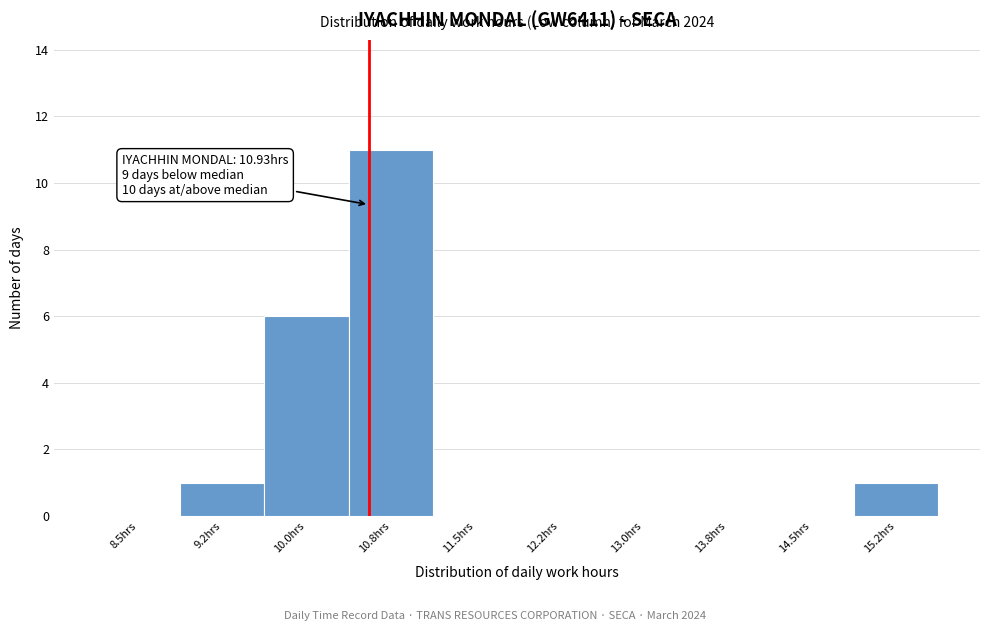

Reading right to left, transcribe all the data shown in this chart.

15.2hrs=1	14.5hrs=0	13.8hrs=0	13.0hrs=0	12.2hrs=0	11.5hrs=0	10.8hrs=11	10.0hrs=6	9.2hrs=1	8.5hrs=0